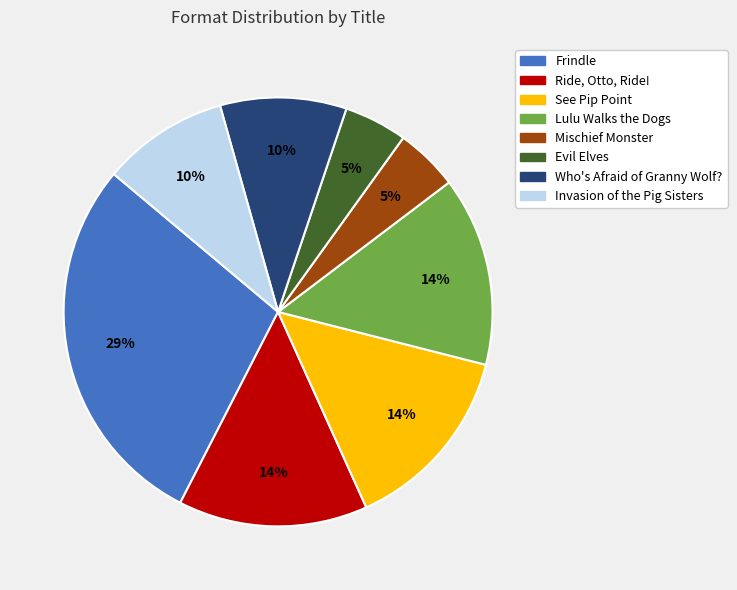

To the nearest percent, what is the combined percentage of Mischief Monster and See Pip Point?

19%